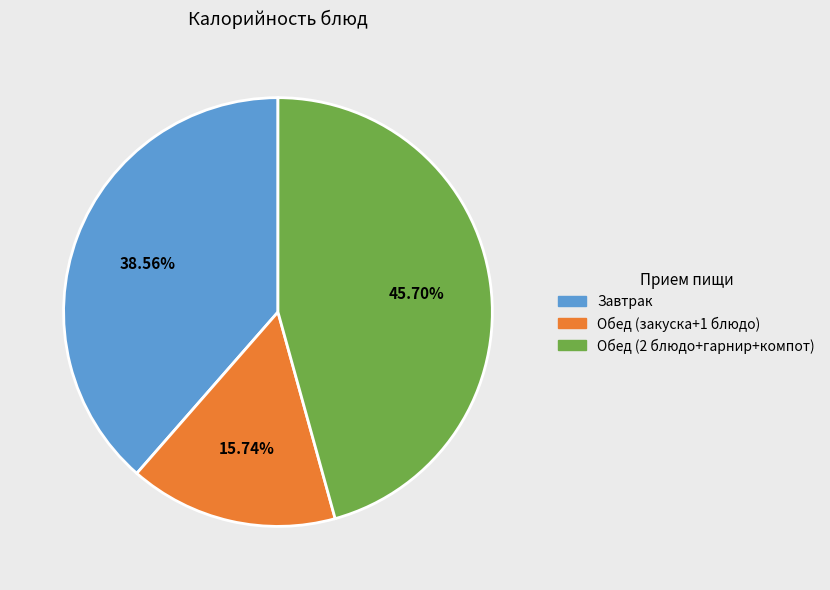

Does any single category account for the majority?

No